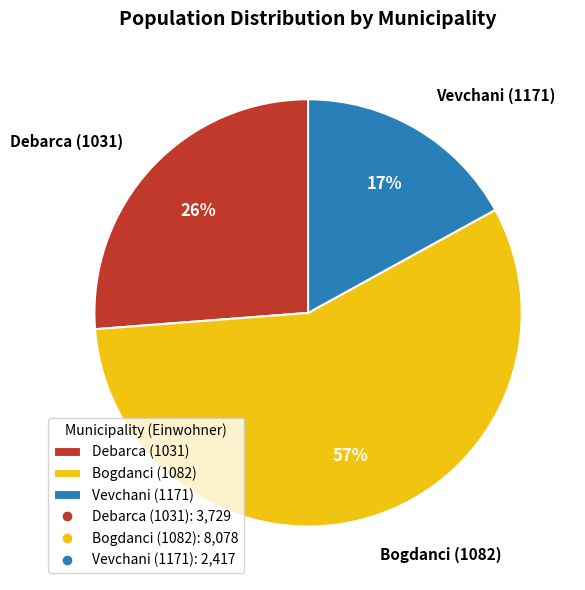

Does any single category account for the majority?

Yes